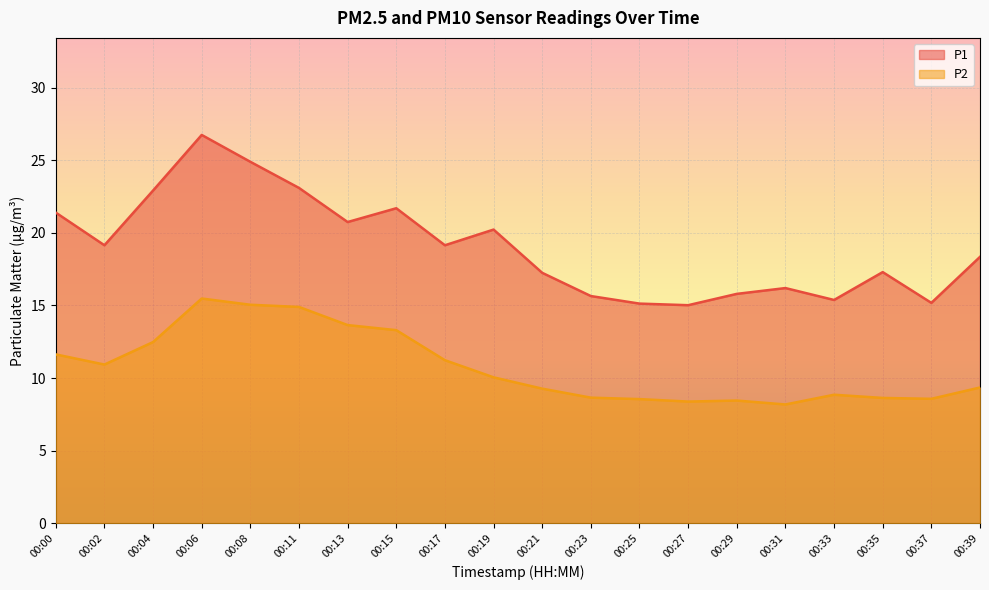

Reading left to right, extract all data points from this chart.

P1: 00:00=21.4	00:02=19.1	00:04=22.9	00:06=26.8	00:08=24.9	00:11=23.1	00:13=20.8	00:15=21.7	00:17=19.1	00:19=20.2	00:21=17.2	00:23=15.7	00:25=15.1	00:27=15.0	00:29=15.8	00:31=16.2	00:33=15.4	00:35=17.3	00:37=15.2	00:39=18.4
P2: 00:00=11.6	00:02=10.9	00:04=12.5	00:06=15.5	00:08=15.1	00:11=14.9	00:13=13.7	00:15=13.3	00:17=11.2	00:19=10.1	00:21=9.3	00:23=8.7	00:25=8.6	00:27=8.4	00:29=8.4	00:31=8.2	00:33=8.8	00:35=8.6	00:37=8.6	00:39=9.3